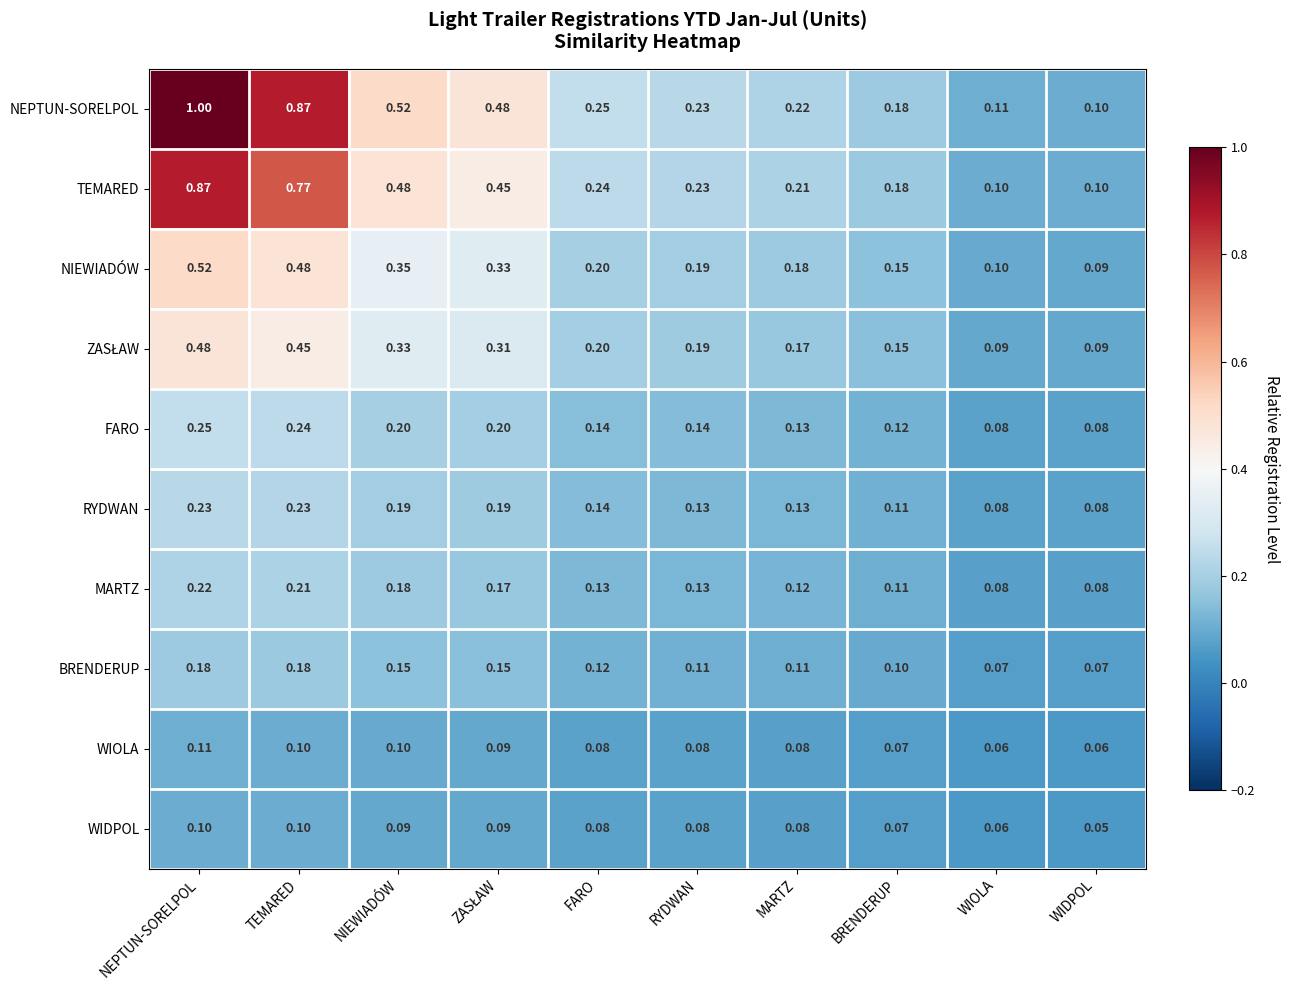

Which series has the largest total across all categories?

NEPTUN-SORELPOL